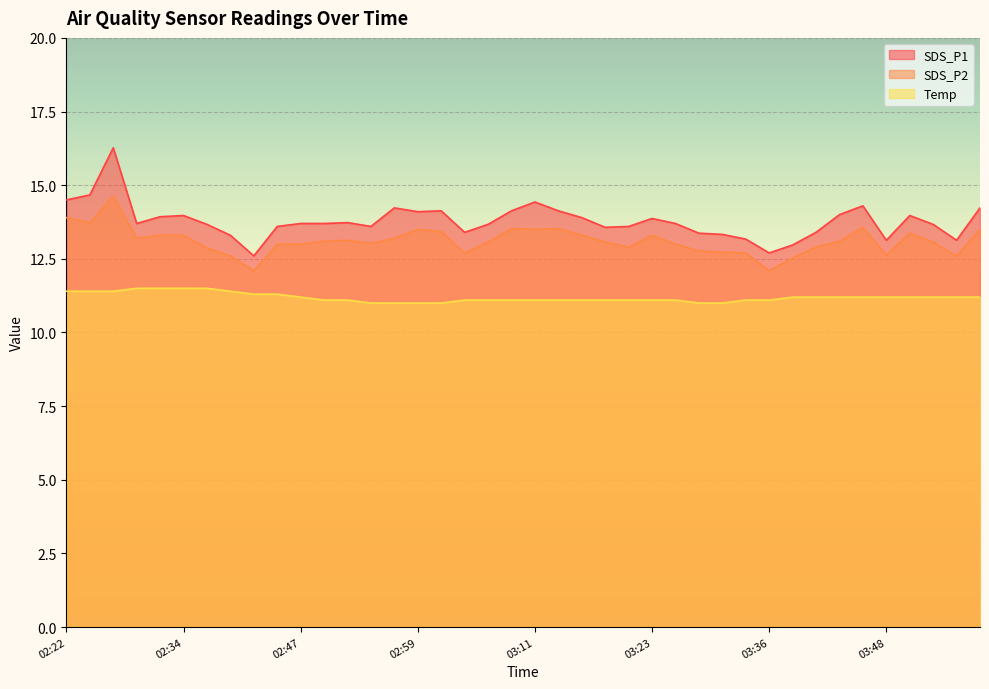

Is the value of Temp at 02:44 greater than the value of SDS_P2 at 03:01?

No